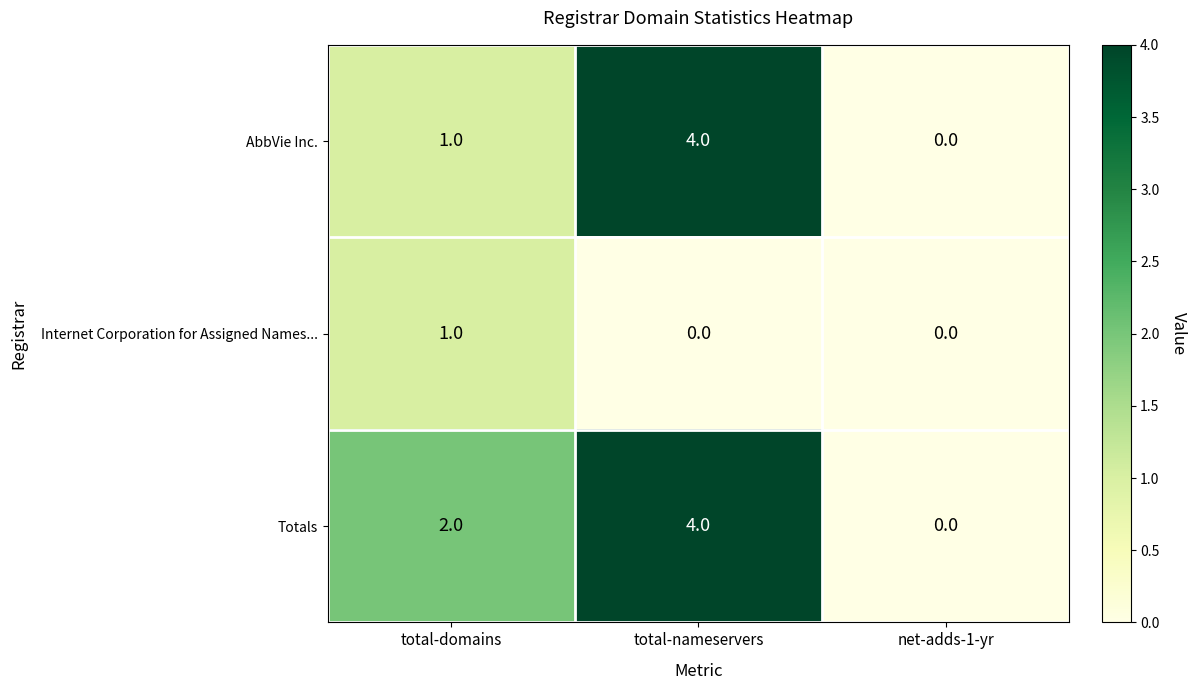

At how many categories does at least one series exceed 3?

1